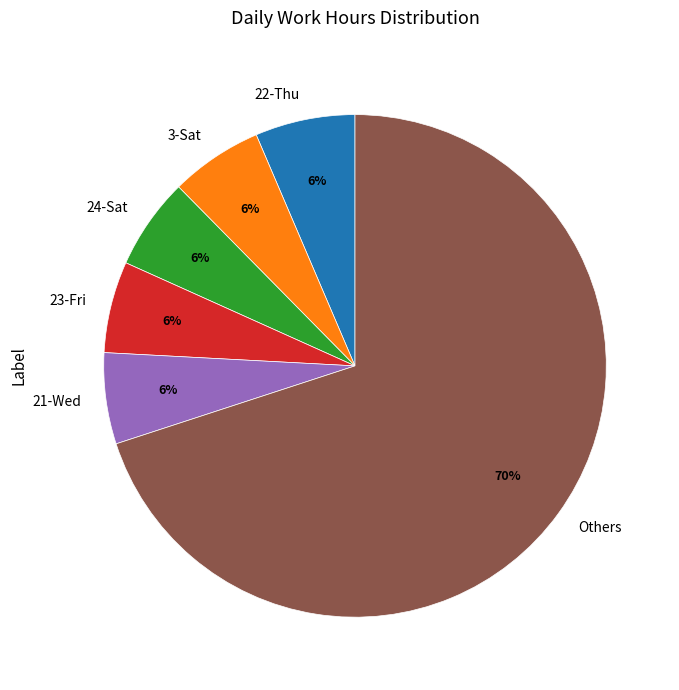

Combined, do 3-Sat and Others account for over 50%?

Yes